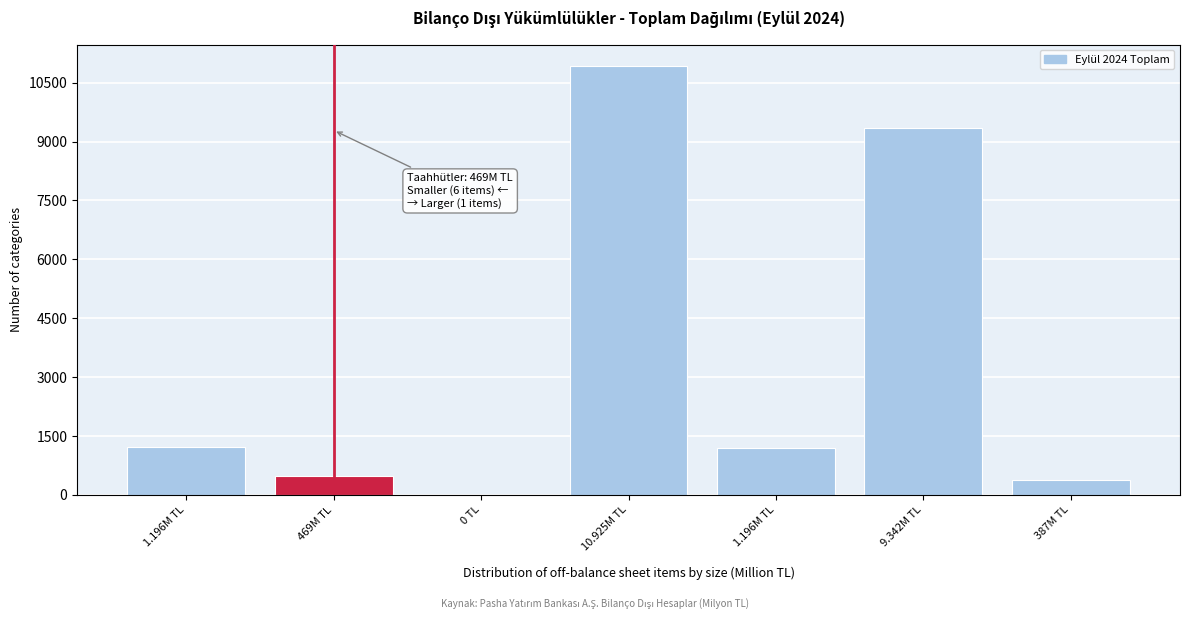

Are the bars horizontal?

No